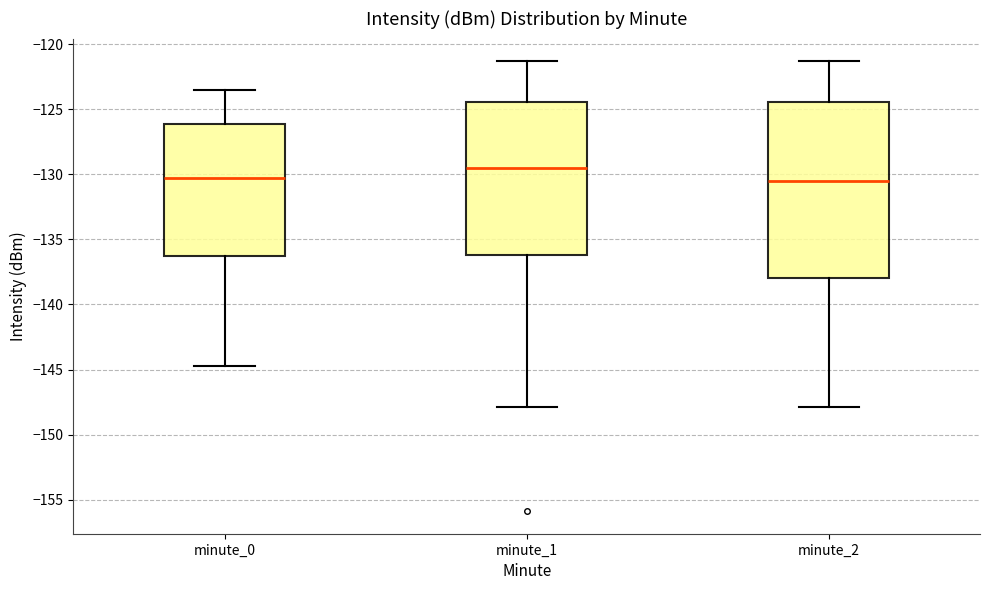

Which box is the tallest, from its lower edge to its upper edge?

minute_2